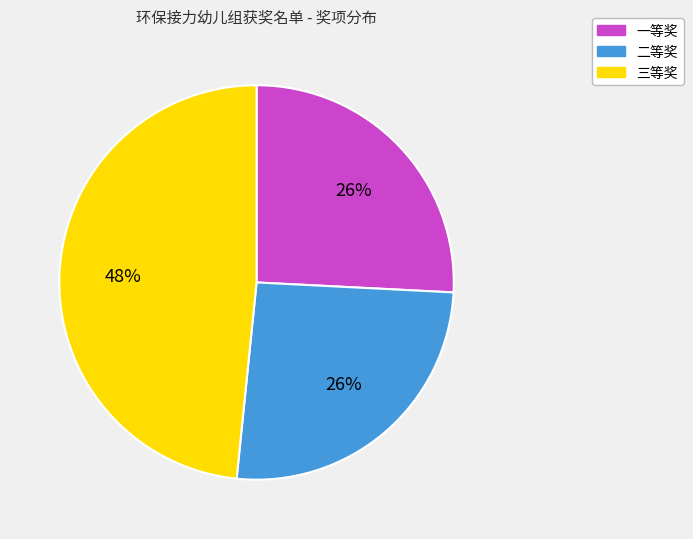

To the nearest percent, what portion does 二等奖 represent?

26%